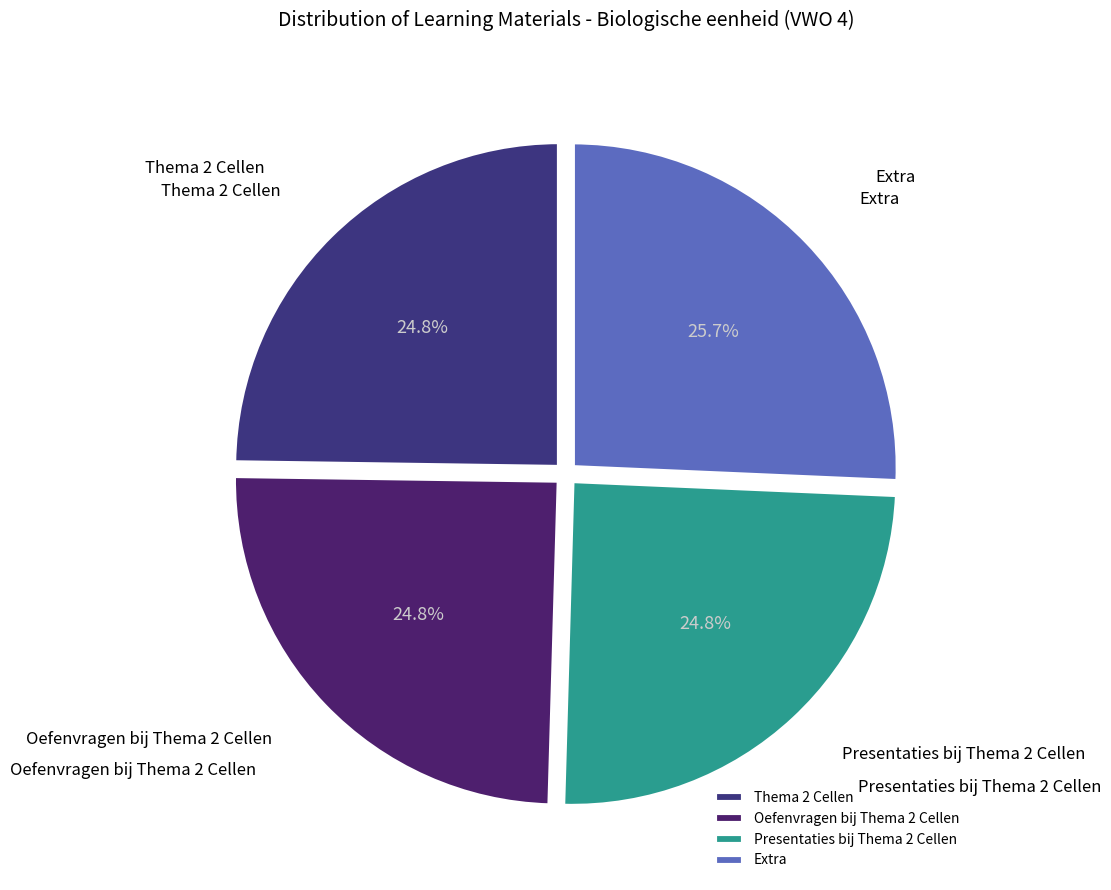

Is Extra the majority of the pie?

No